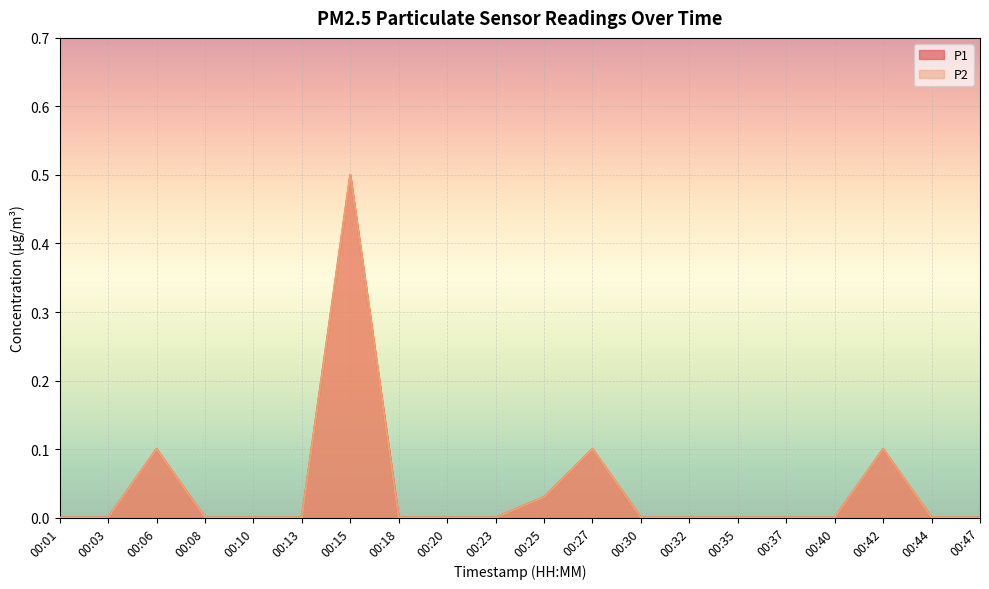

Reading left to right, what are all the values shown in this chart?

P1: 0.0	0.0	0.1	0.0	0.0	0.0	0.5	0.0	0.0	0.0	0.0	0.1	0.0	0.0	0.0	0.0	0.0	0.1	0.0	0.0
P2: 0.0	0.0	0.1	0.0	0.0	0.0	0.5	0.0	0.0	0.0	0.0	0.1	0.0	0.0	0.0	0.0	0.0	0.1	0.0	0.0